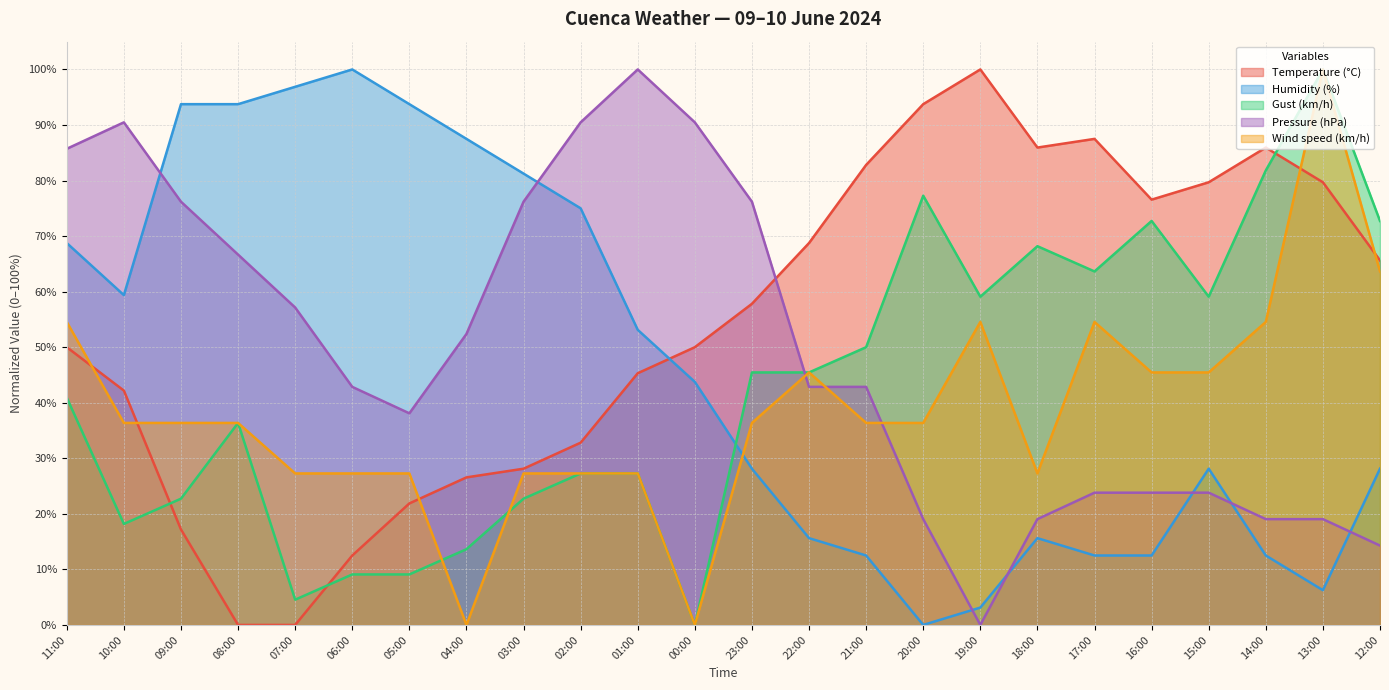

In Wind speed (km/h), how many points are lower than both neighbors (excluding endpoints)?

3